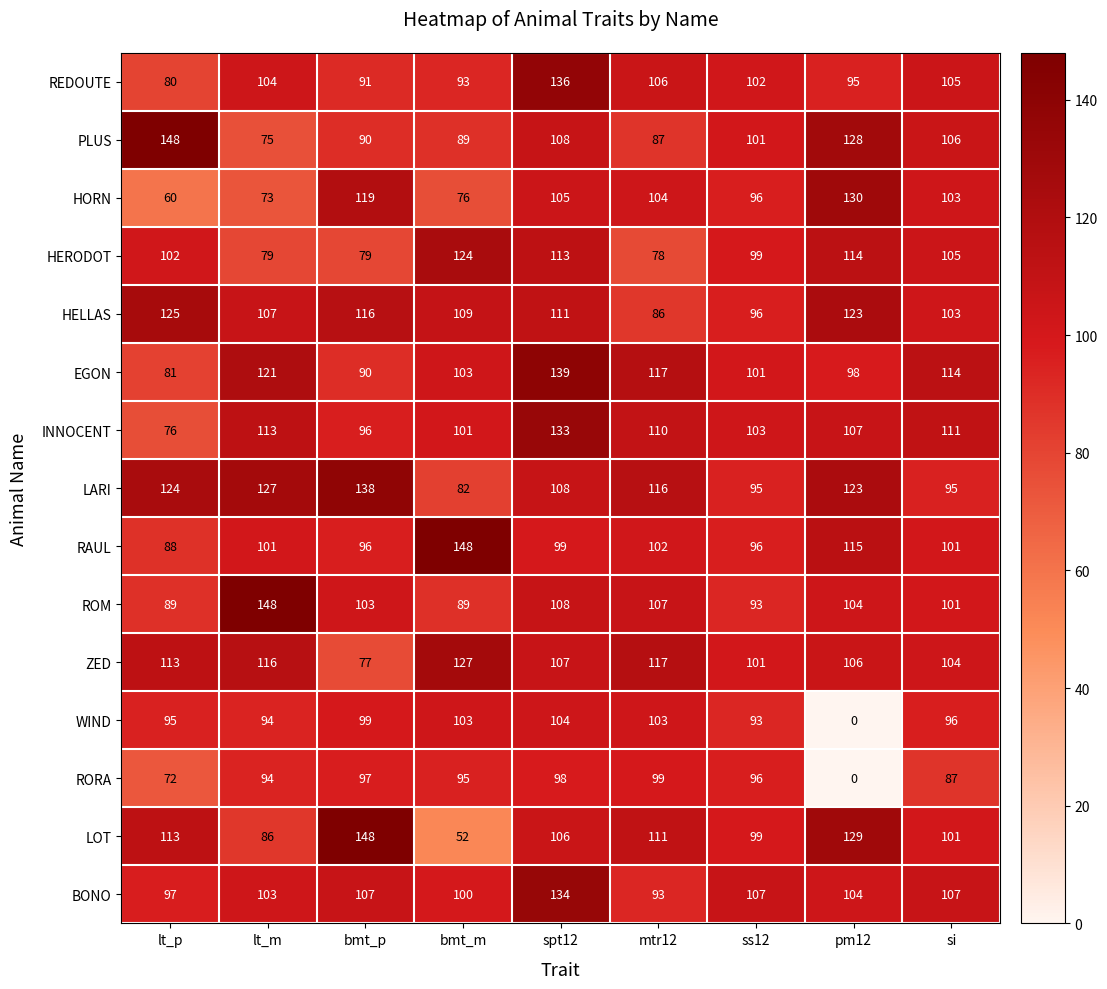

At how many categories does at least one series exceed 15?

9